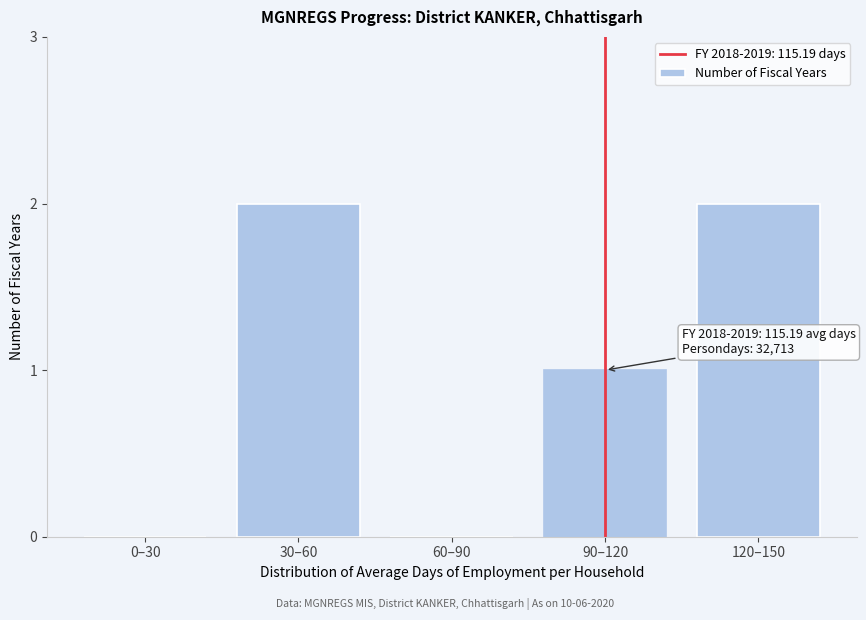

Reading left to right, list all the values displayed in this chart.

0–30=0	30–60=2	60–90=0	90–120=1	120–150=2